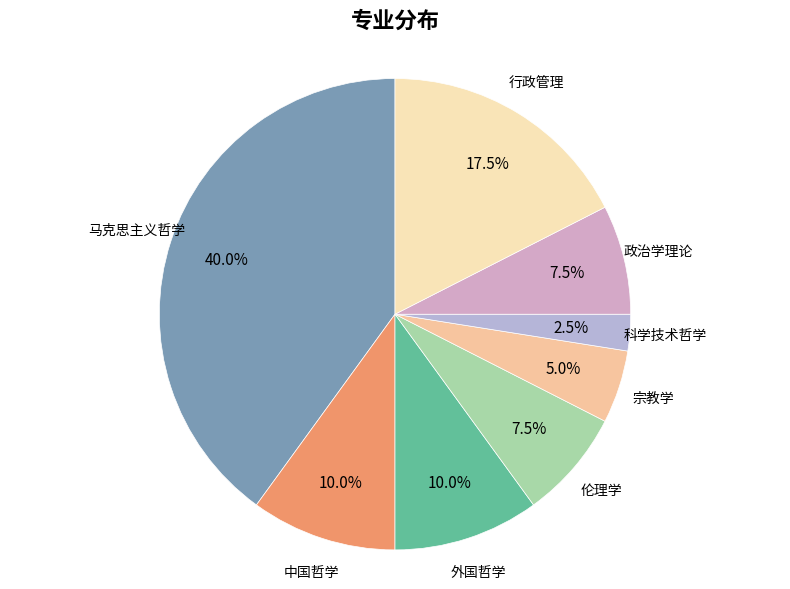

How much of the chart is everything except 外国哲学?

90.0%